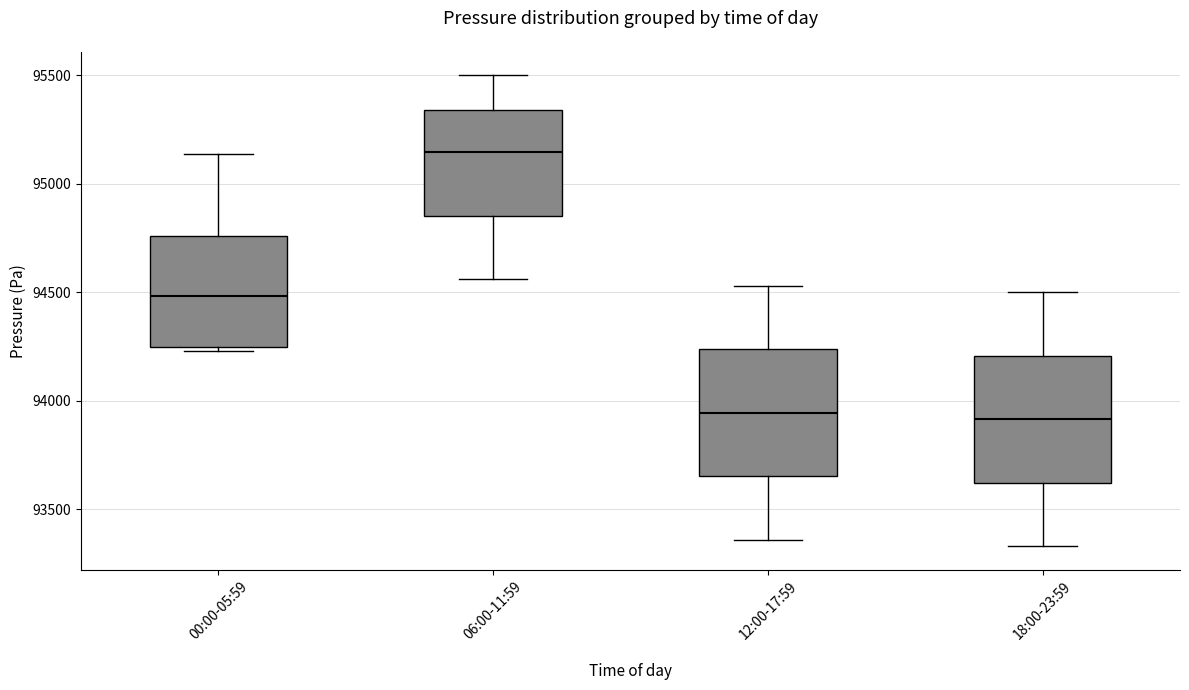

Reading left to right, read every box against the y-axis: the position of its median line, the range the box covers, and the ends of its whiskers. The values are not printed on the chart, so give them approximately, as read against the axis.

00:00-05:59: median 94500, box 94250 to 94750, whiskers 94250 (just below the box's lower edge) to 95150
06:00-11:59: median 95150, box 94850 to 95350, whiskers 94550 to 95500
12:00-17:59: median 93950, box 93650 to 94250, whiskers 93350 to 94550
18:00-23:59: median 93900, box 93600 to 94200, whiskers 93350 to 94500